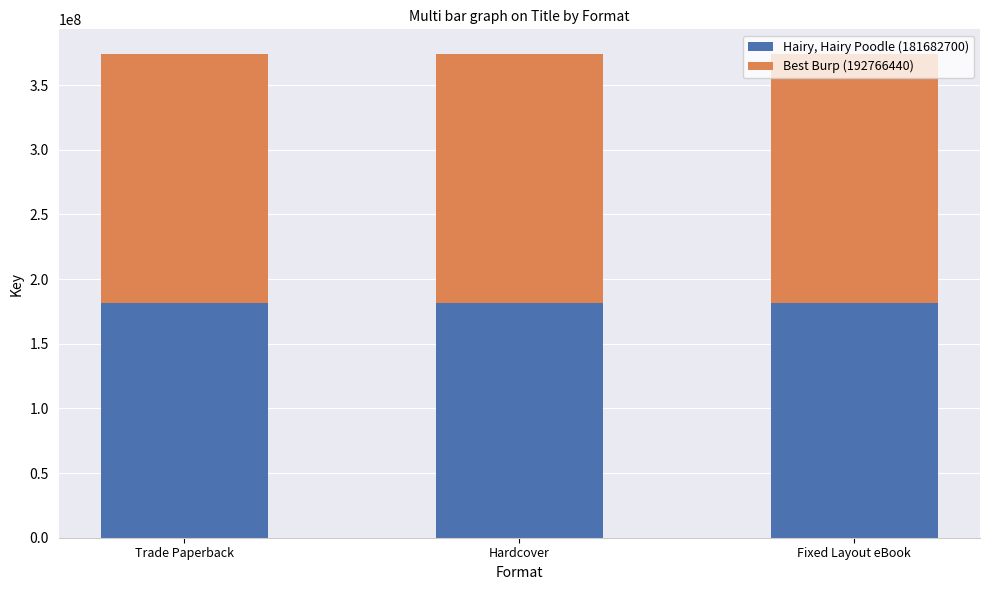

What is the total value across all series at Fixed Layout eBook?

374449140